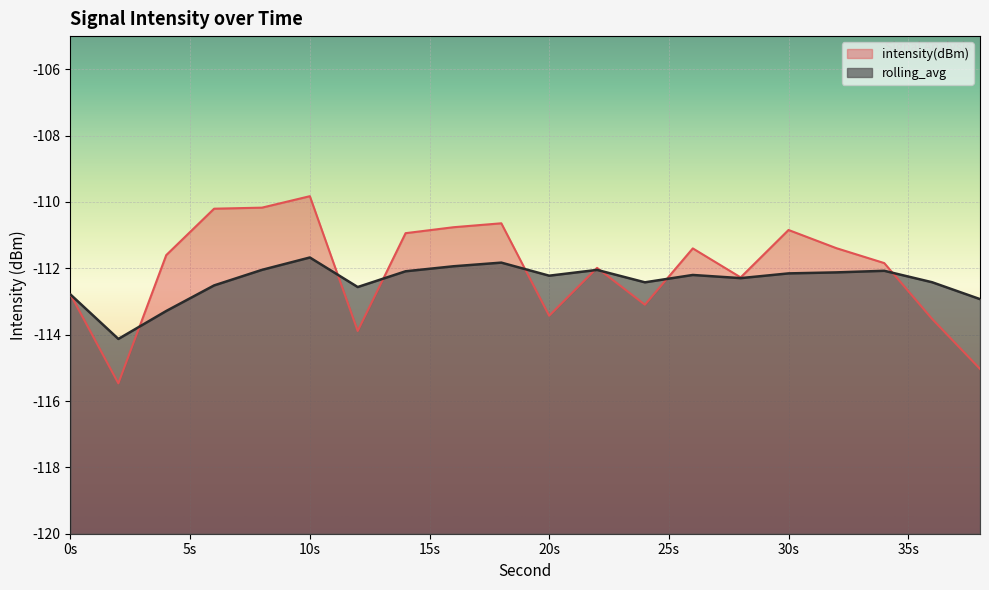

At which label is intensity(dBm) closest to -112?

22